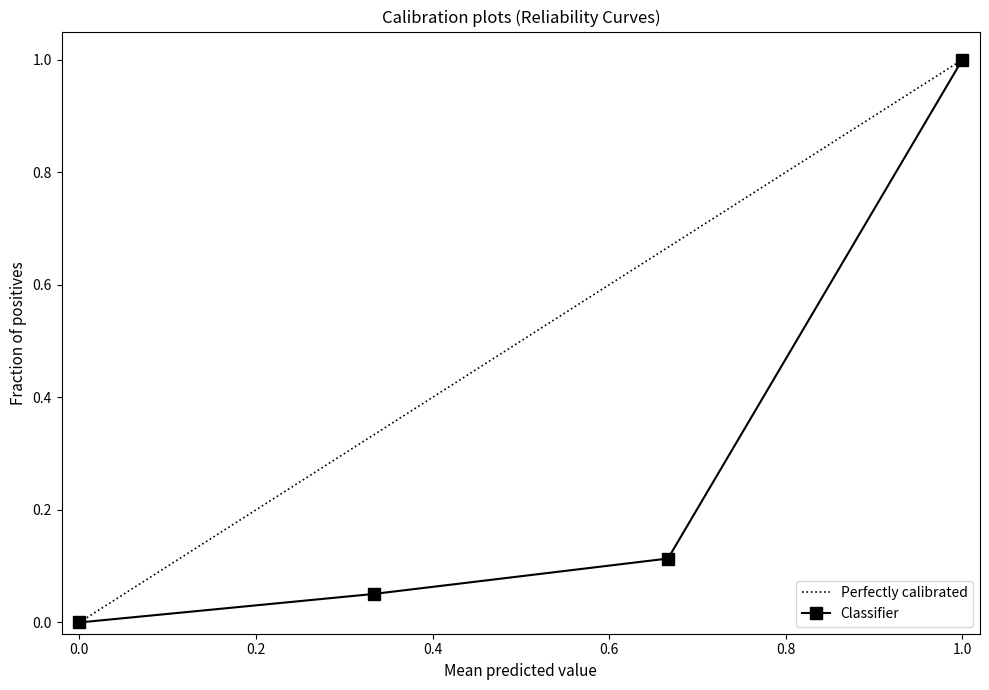

True or false: there are more than 2 points higher than both neighbors.

False